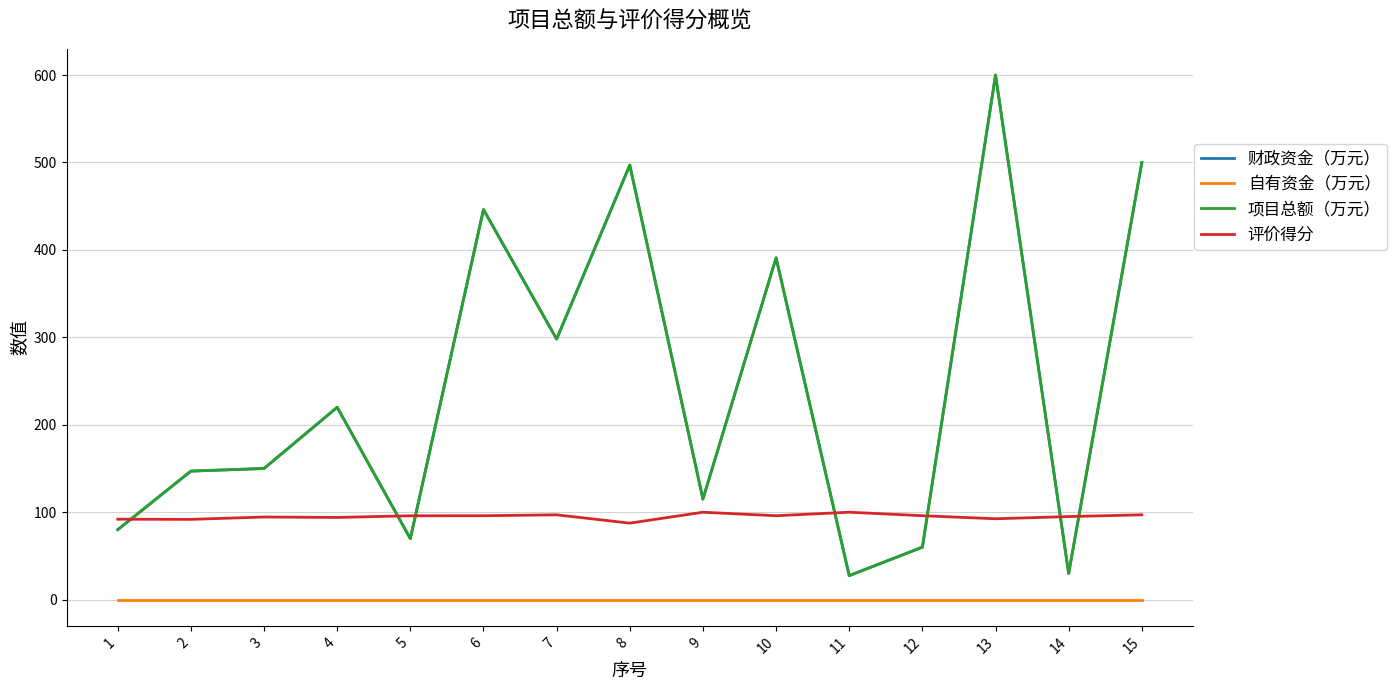

Does the chart have visible grid lines?

Yes